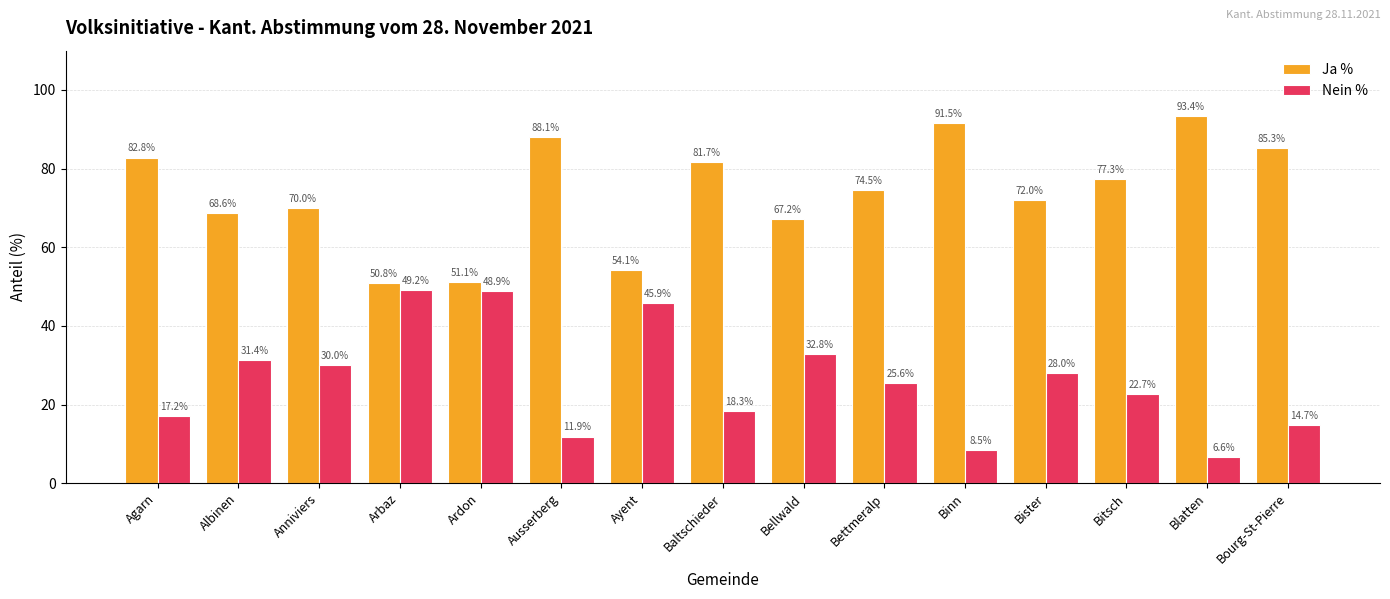

The Ja % series shows 131.1 at Bourg-St-Pierre. True or false?

False